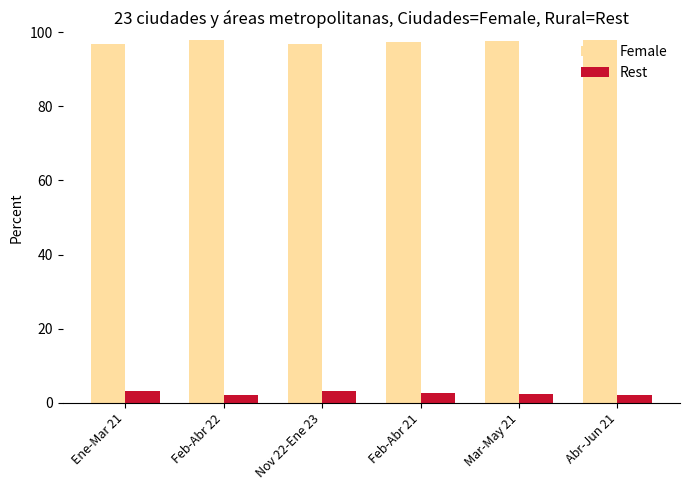

True or false: Rest has a value of 2.0 at Abr-Jun 21.

True